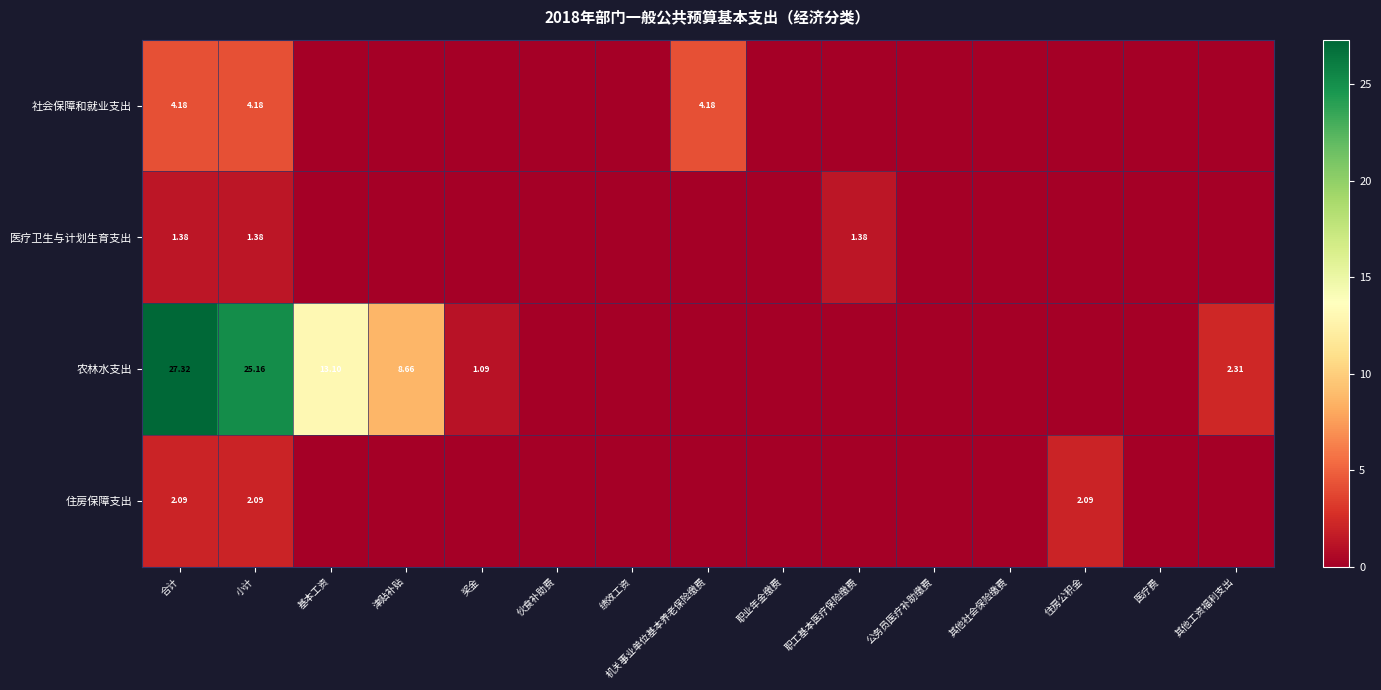

Which series has the largest total across all categories?

农林水支出